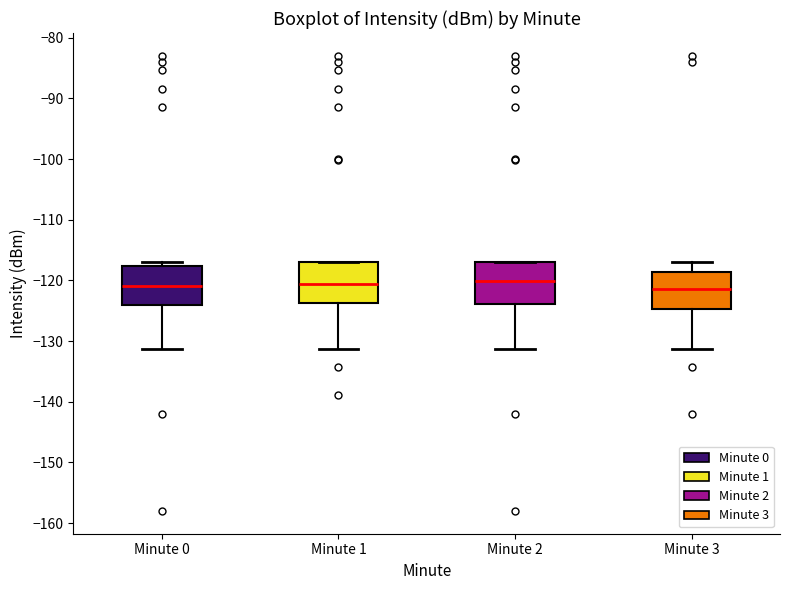

Reading left to right, read every box against the y-axis: the position of its median line, the range the box covers, and the ends of its whiskers. The values are not printed on the chart, so give them approximately, as read against the axis.

Minute 0: median -121, box -124 to -118, whiskers -131 to -117
Minute 1: median -121, box -124 to -117, whiskers -131 to -117
Minute 2: median -120, box -124 to -117, whiskers -131 to -117
Minute 3: median -121, box -125 to -119, whiskers -131 to -117